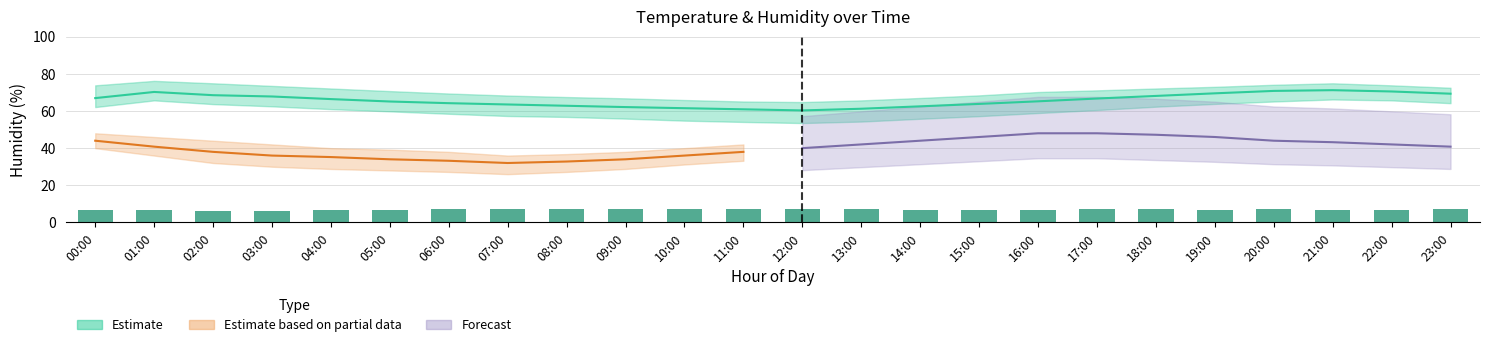

The humidity_upper series shows 122.9 at 02:00. True or false?

False